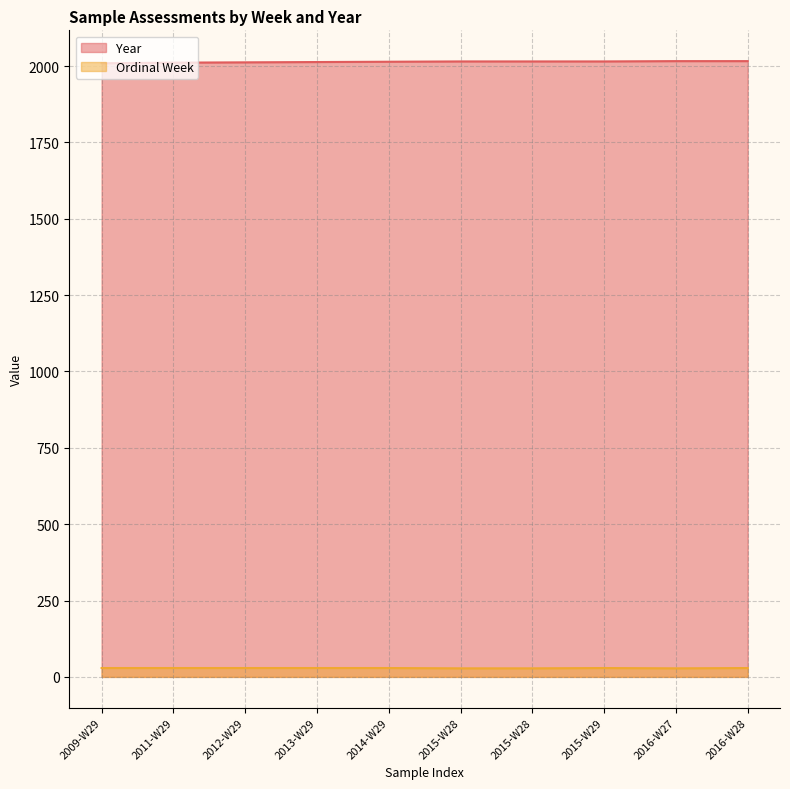

Reading left to right, extract all data points from this chart.

Ordinal Week: 29	29	29	29	29	28	28	29	28	29
Year: 2009	2011	2012	2013	2014	2015	2015	2015	2016	2016